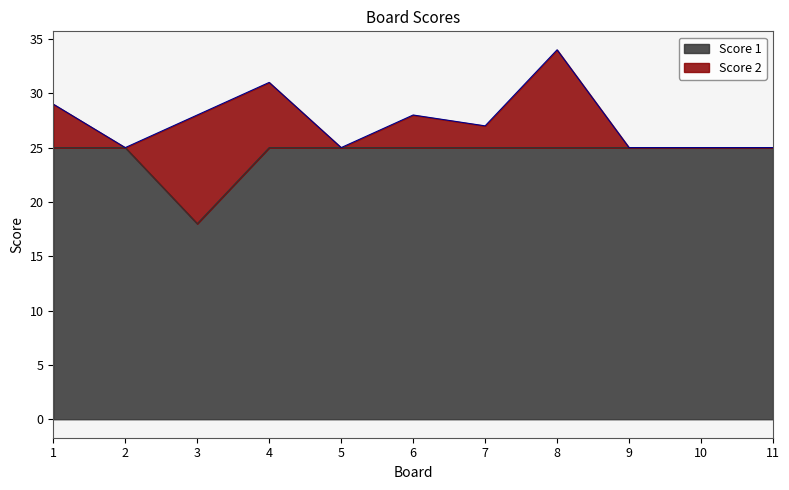

What is the average value?

24